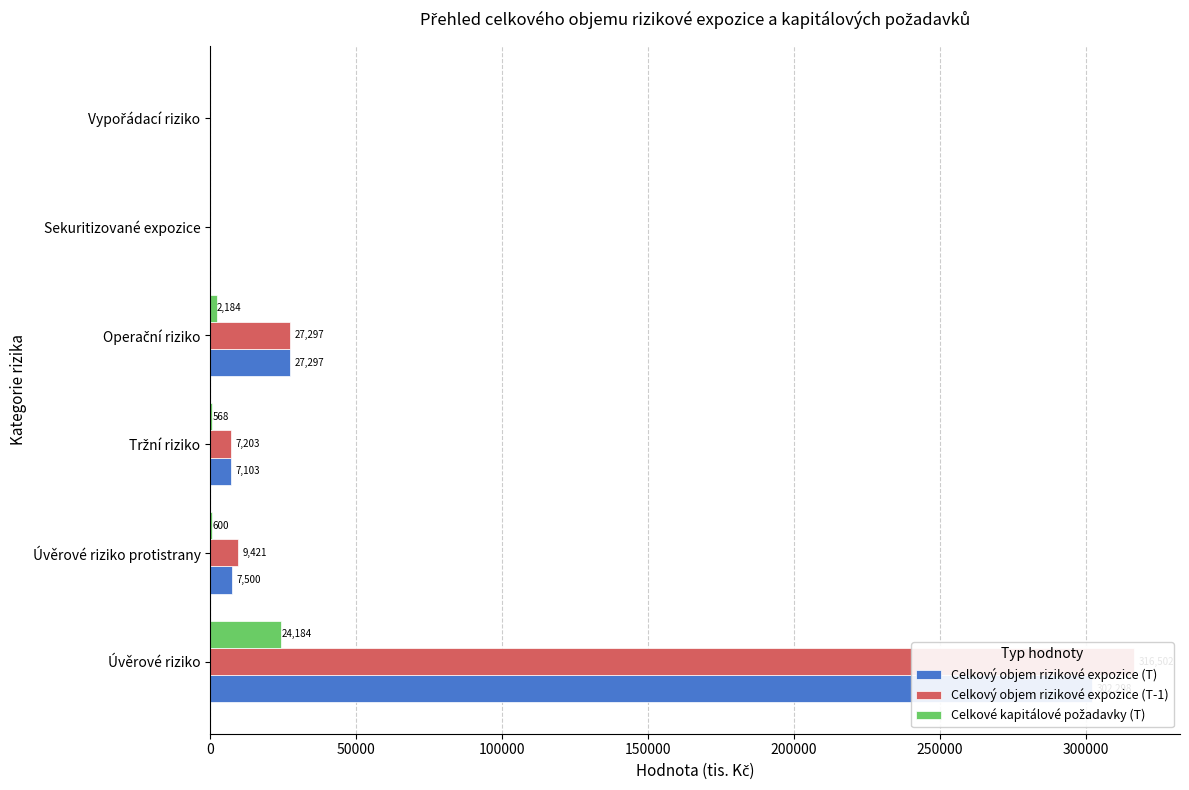

Which series has the largest total across all categories?

Celkový objem rizikové expozice (T-1)